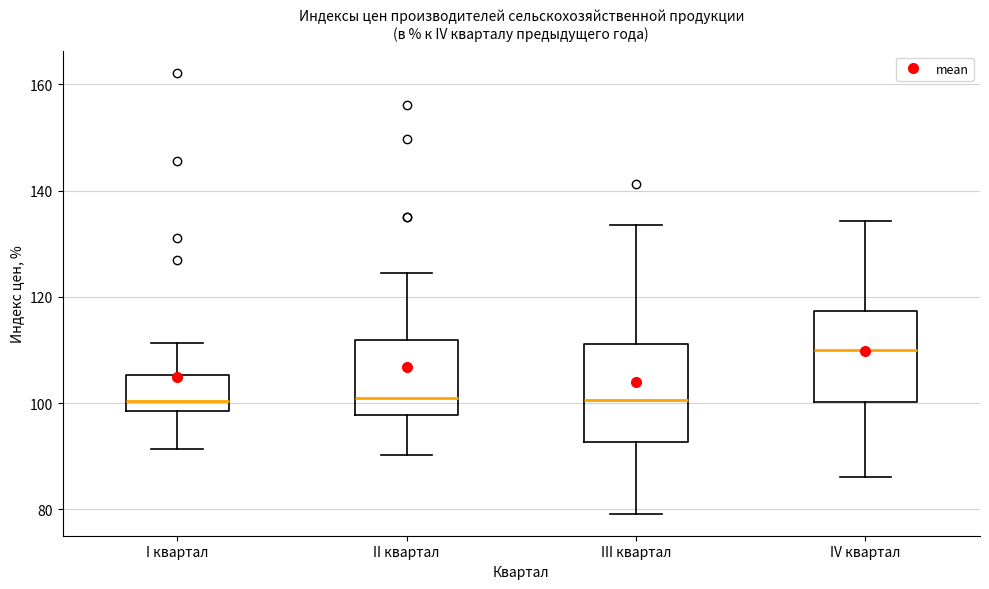

Where is the lower edge of the box for III квартал on the y-axis? The values are not printed on the chart, so give them approximately, as read against the axis.

92